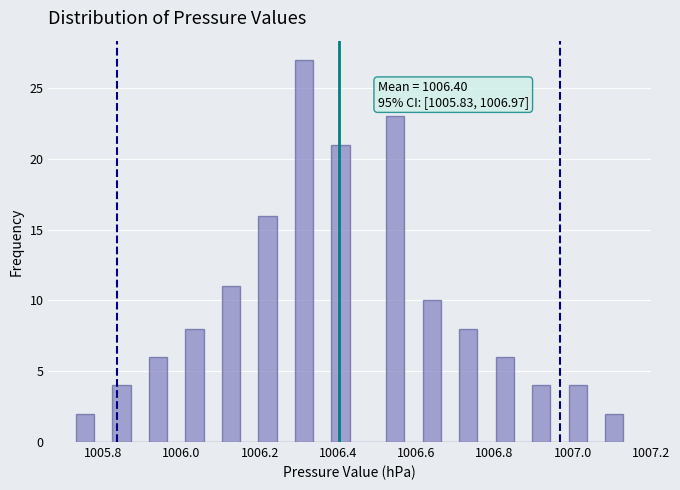

Around what value on the x-axis is the tallest bar? Give the approximate position of its centre, as read against the axis.

1006.32